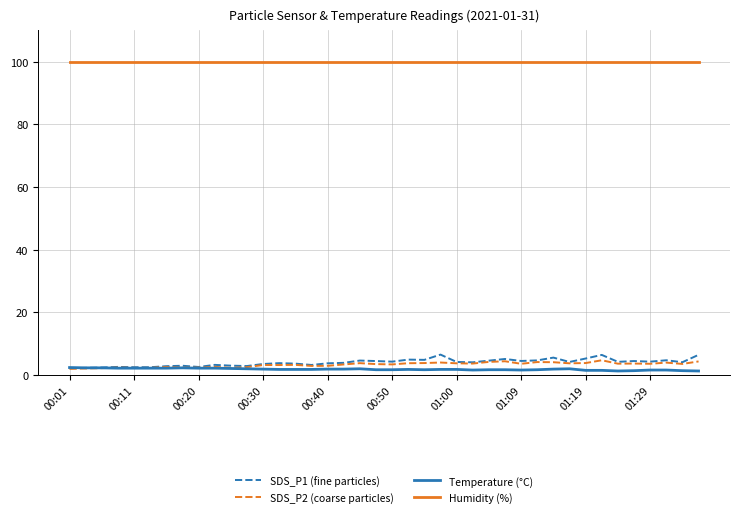

Which series has the largest total across all categories?

Humidity (%)